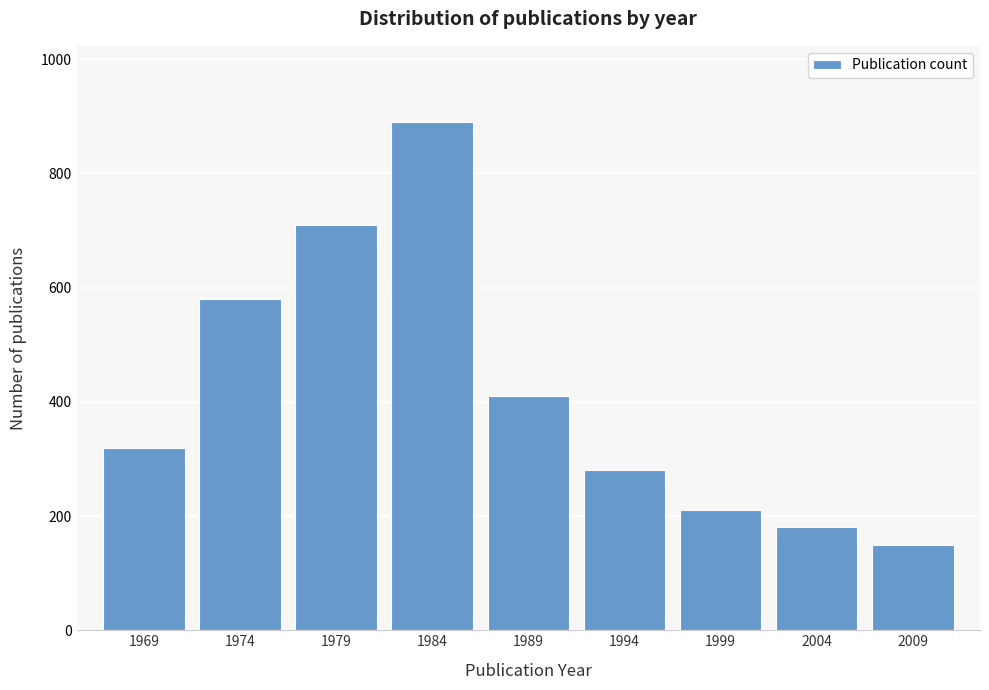

Reading left to right, list all the values displayed in this chart.

320	580	710	890	410	280	210	180	150